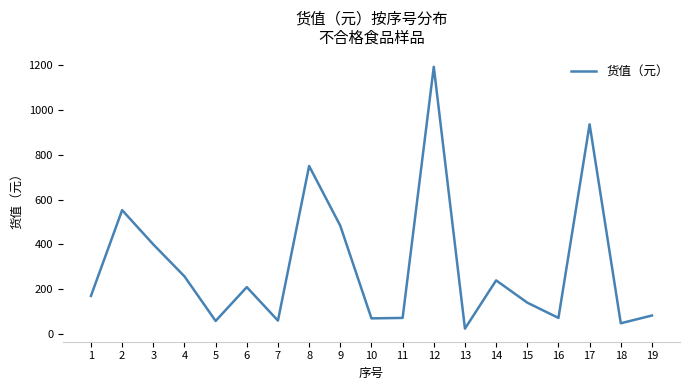

What is the minimum value shown in the chart?

24.0